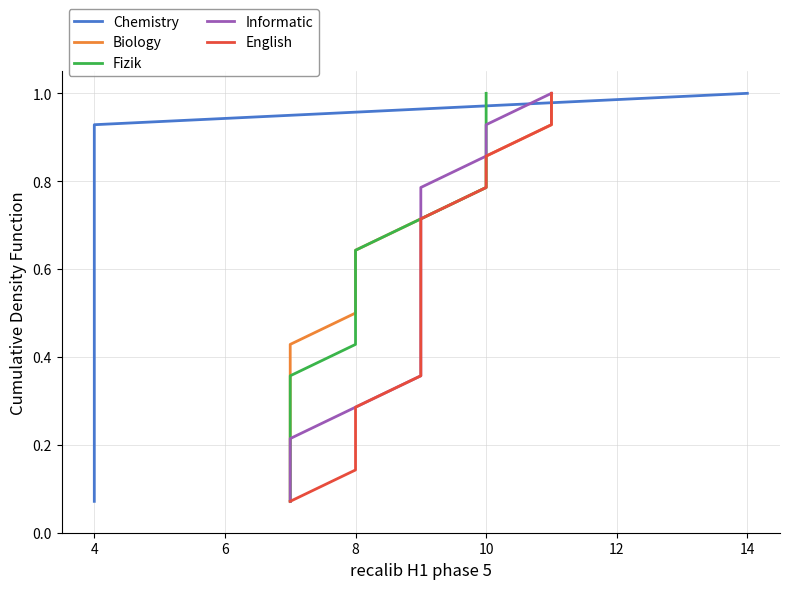

What is the difference between the Biology values at 10 and 8?

0.1